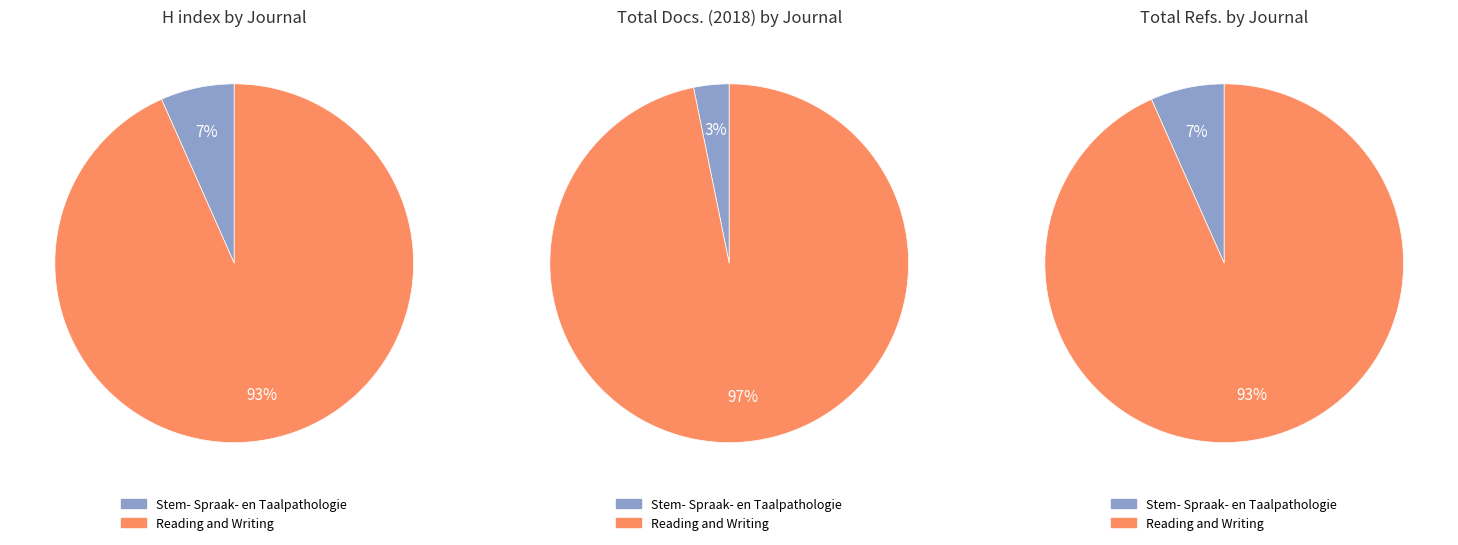

To the nearest percent, what is the difference between the largest and smallest slice percentages?

94%